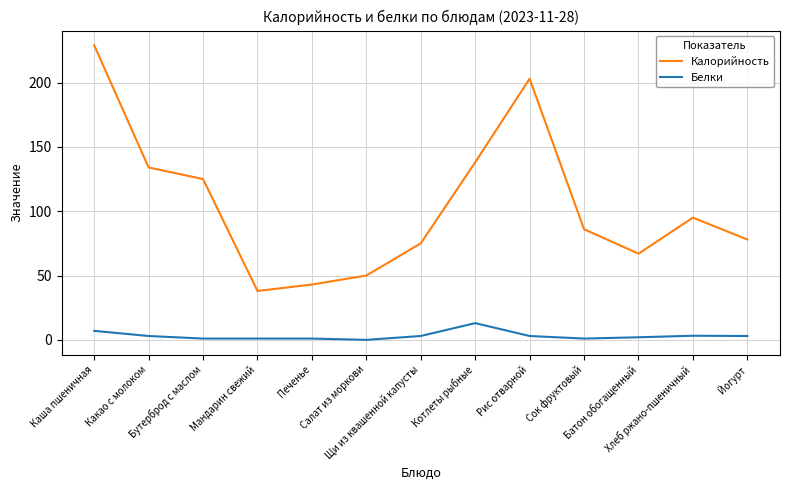

True or false: Белки and Калорийность cross at least once.

False